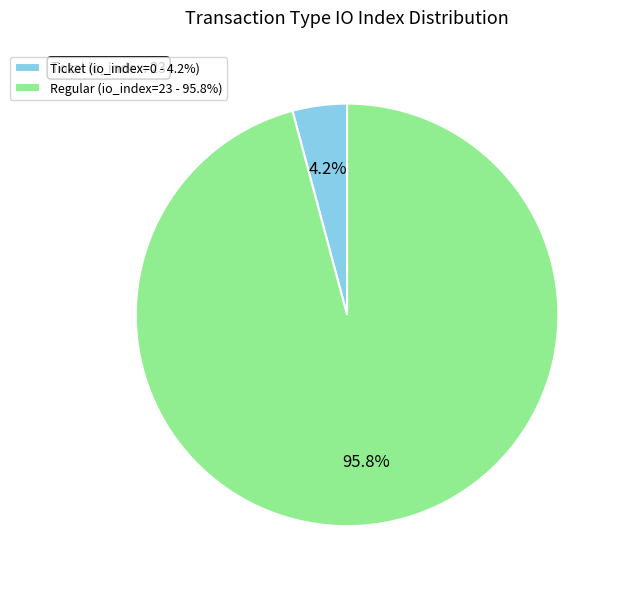

How many segments does this pie chart have?

2